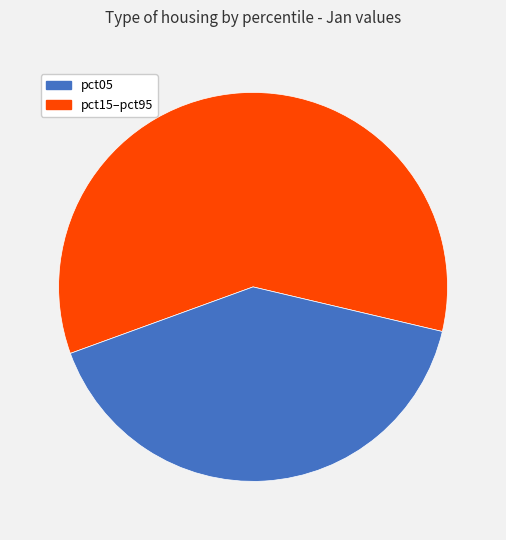

Is there any slice that represents more than half of the pie?

Yes